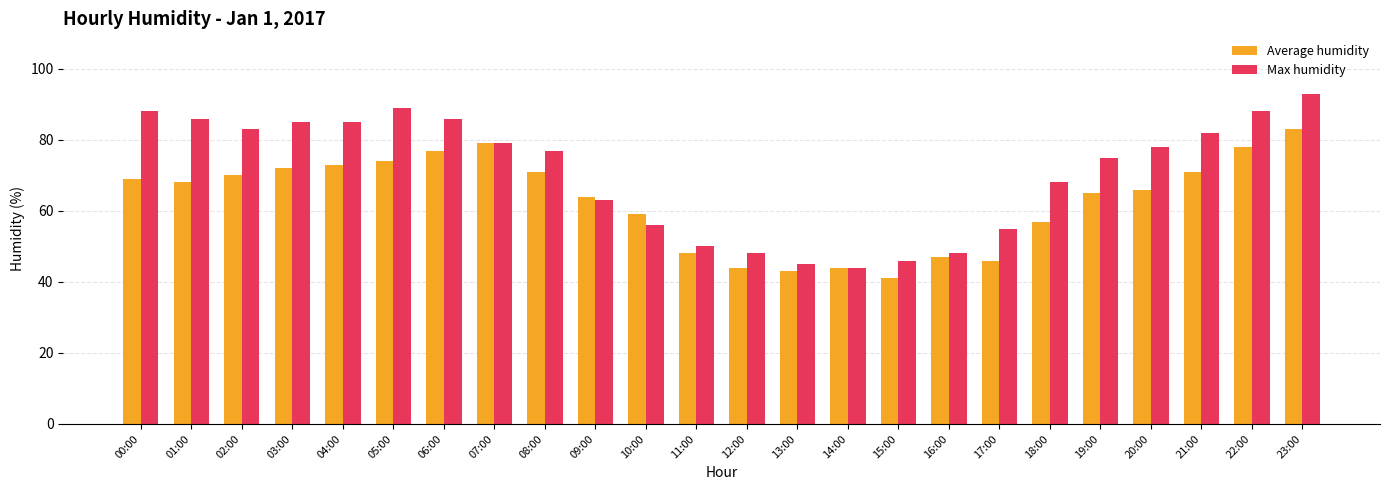

Rank the series by their average value, from lowest to highest.

Average humidity, Max humidity